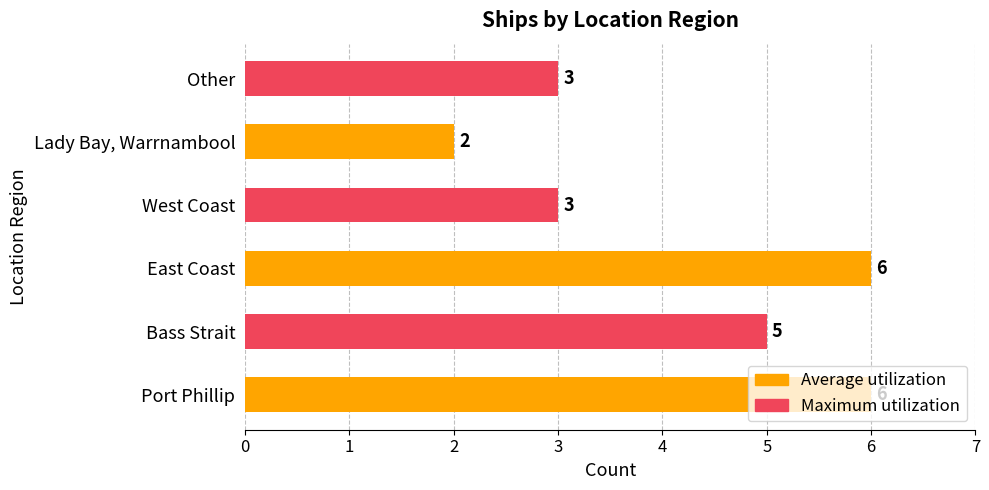

What is the sum of the values at Port Phillip and West Coast?

9